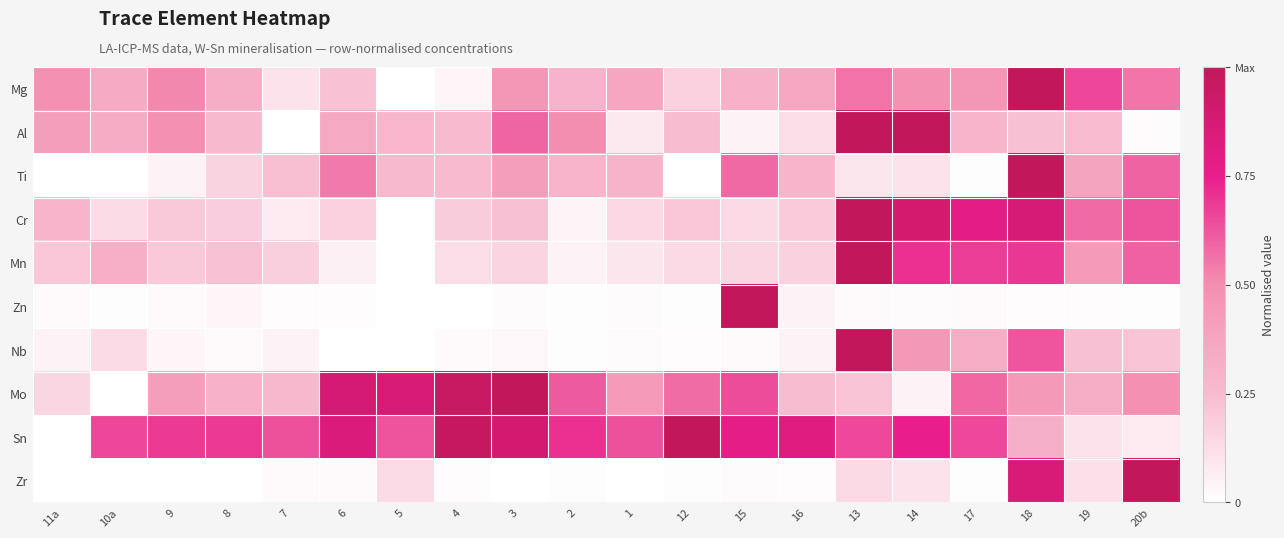

Which category has the highest value across all series?

18